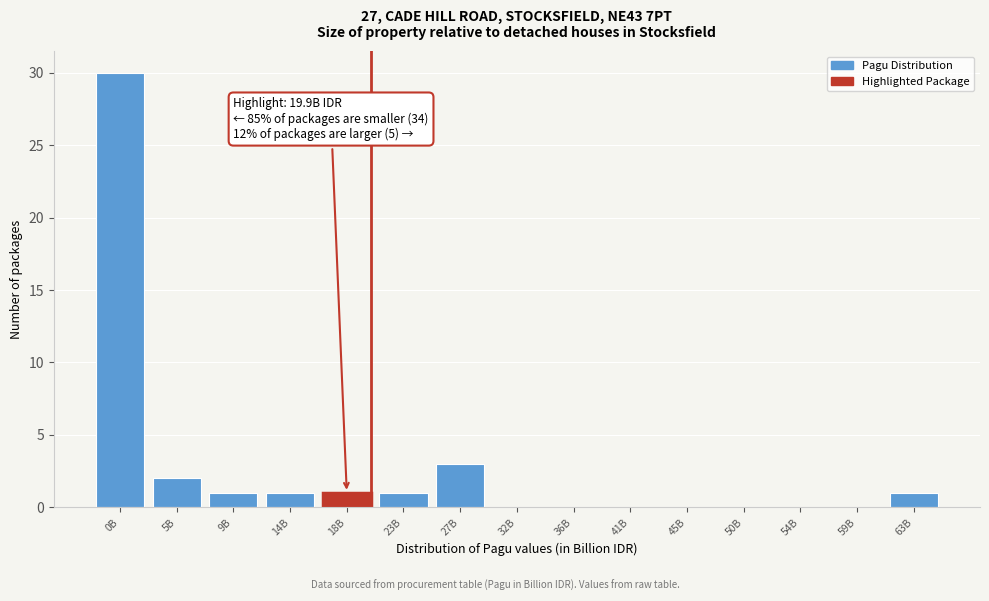

Reading left to right, extract all data points from this chart.

0B=30	5B=2	9B=1	14B=1	18B=1	23B=1	27B=3	32B=0	36B=0	41B=0	45B=0	50B=0	54B=0	59B=0	63B=1